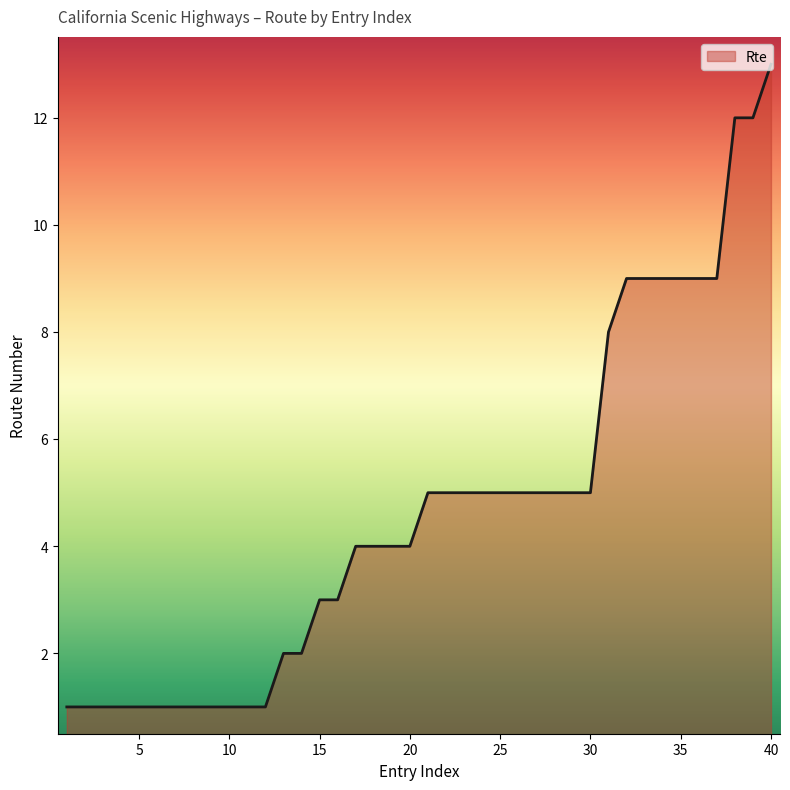

What is the maximum value shown in the chart?

13